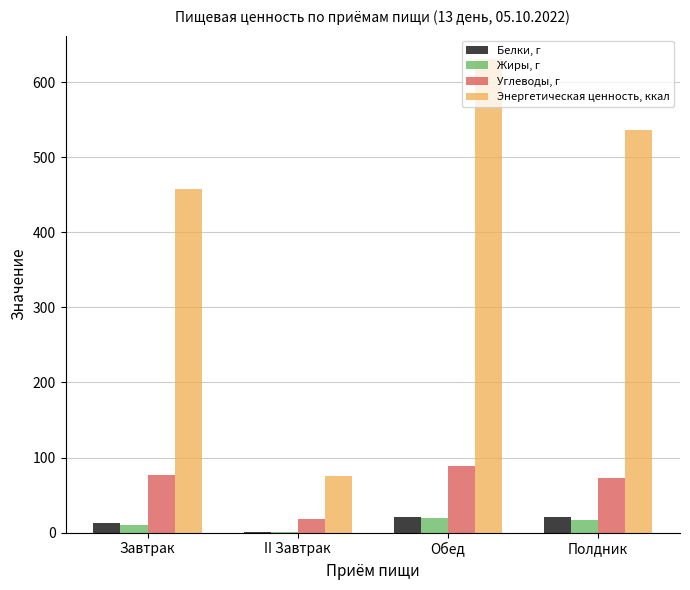

True or false: Энергетическая ценность, ккал has a value of 104.5 at II Завтрак.

False